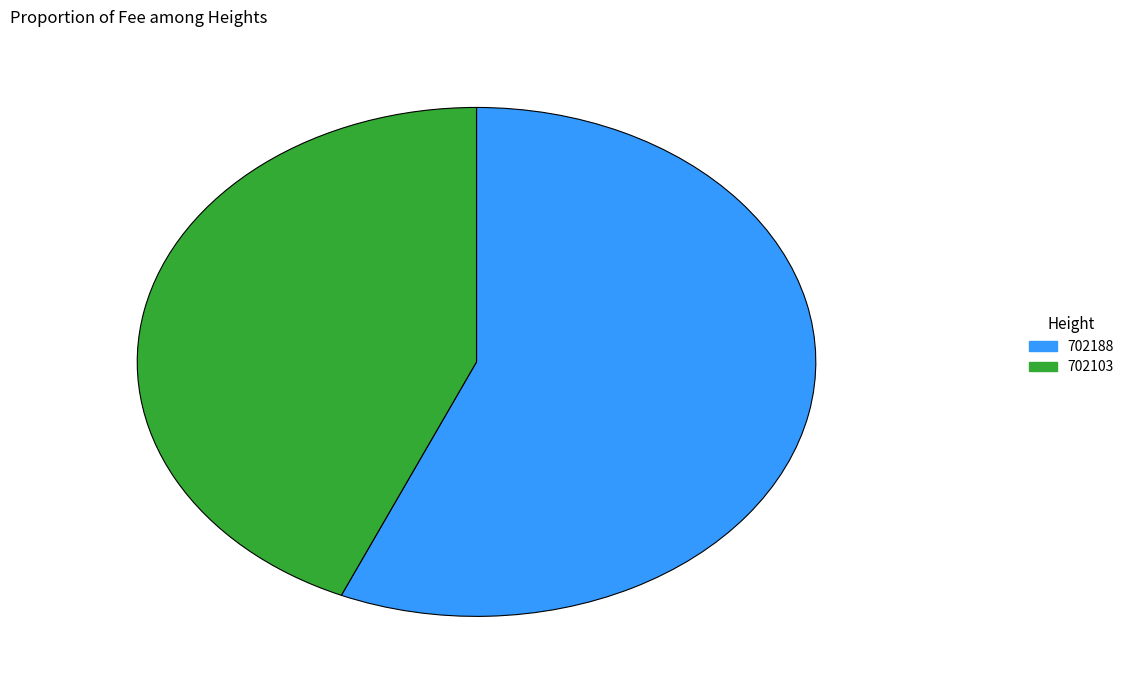

Is it true that 702103 is 35% of the pie?

False